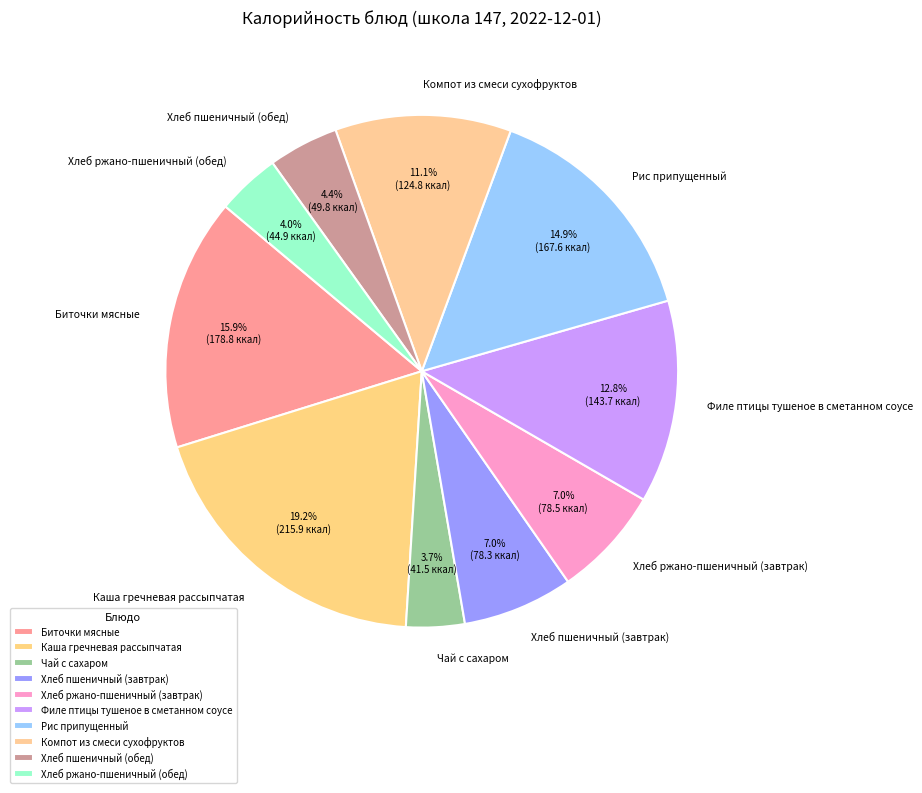

To the nearest percent, what is the combined percentage of Биточки мясные and Филе птицы тушеное в сметанном соусе?

29%